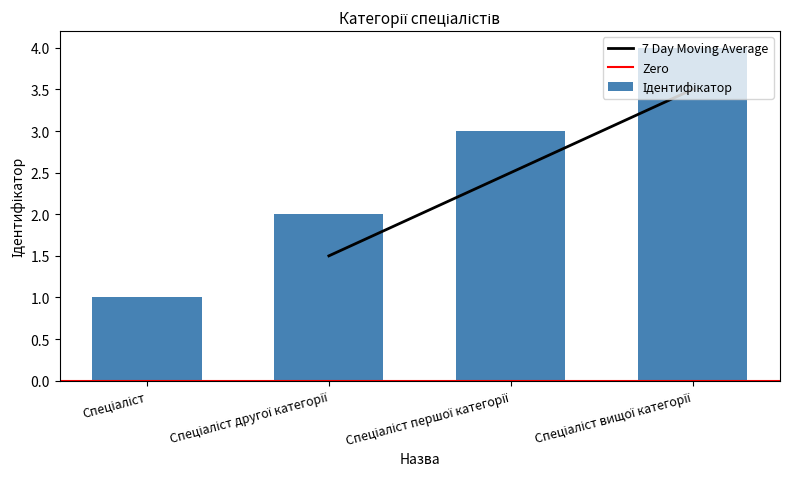

Which category has the lowest value across all series?

Спеціаліст